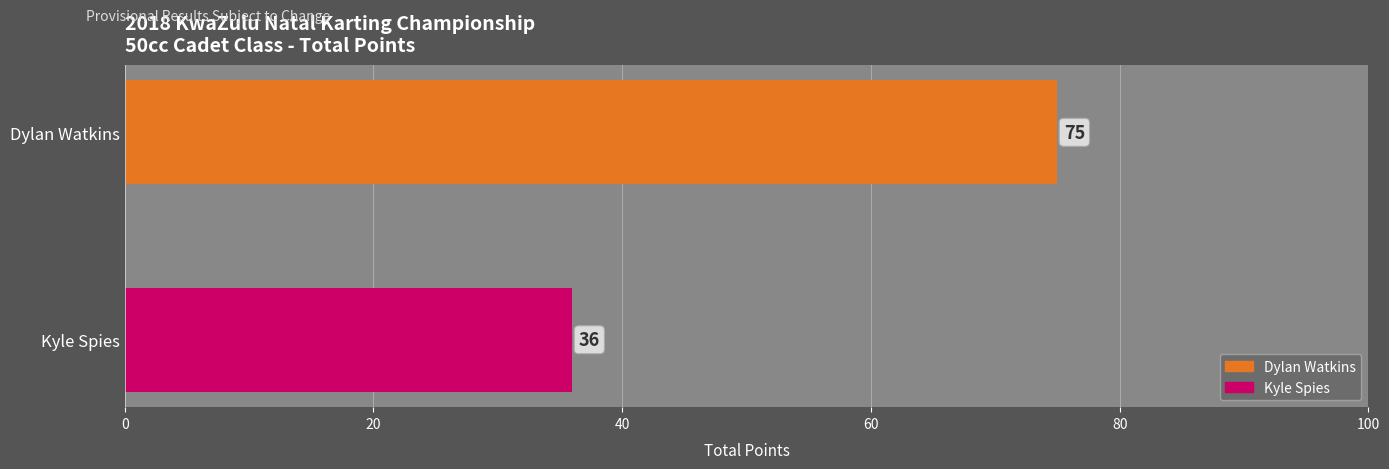

Rank the categories by value from lowest to highest.

Kyle Spies, Dylan Watkins